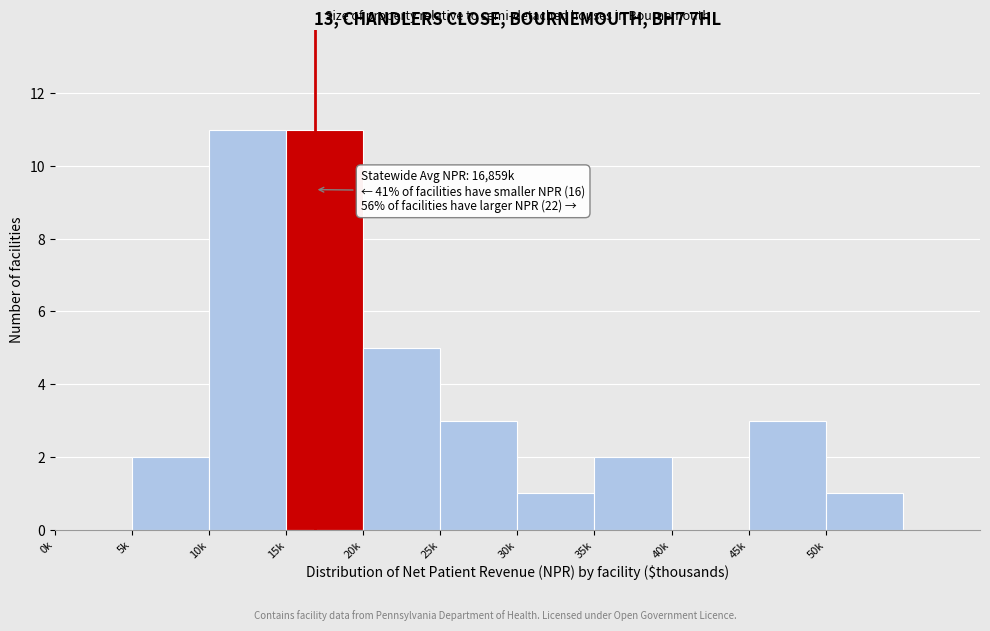

Reading left to right, list all the values displayed in this chart.

0k=0	5k=2	10k=11	15k=11	20k=5	25k=3	30k=1	35k=2	40k=0	45k=3	50k=1